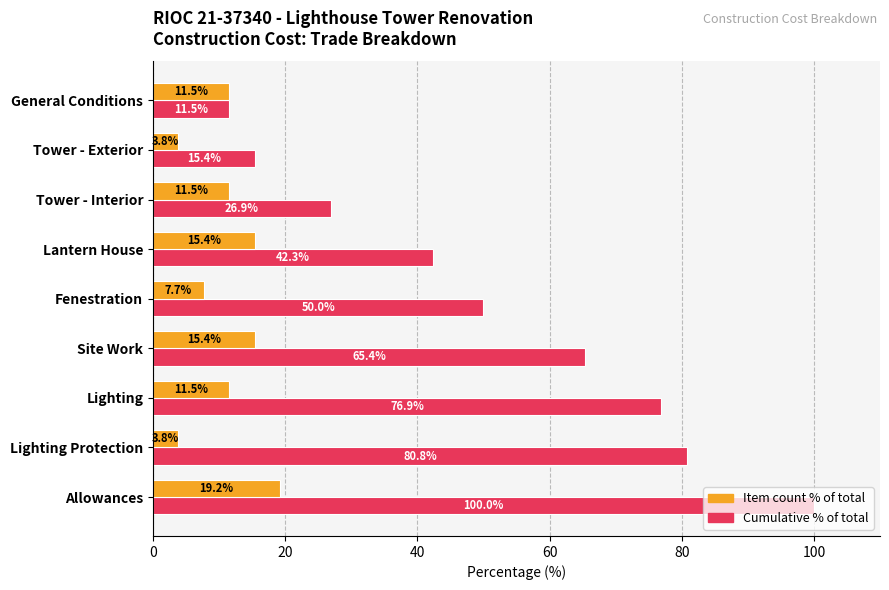

What is the minimum value shown in the chart?

3.8